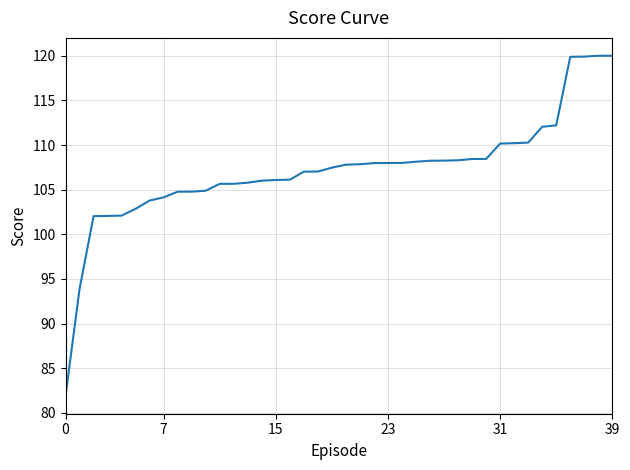

How many series are shown in this chart?

1